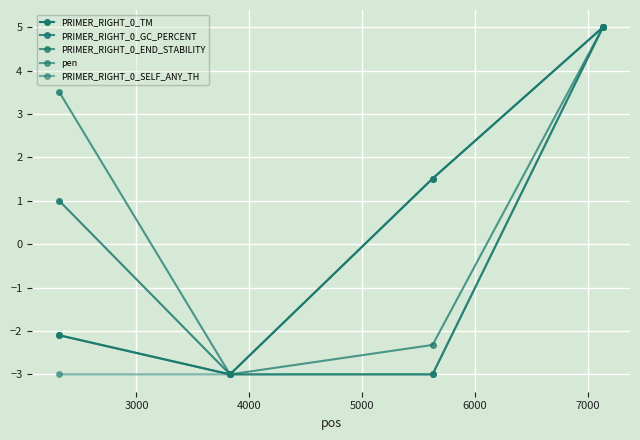

What is the difference between the maximum and minimum values in the PRIMER_RIGHT_0_SELF_ANY_TH series?

8.0